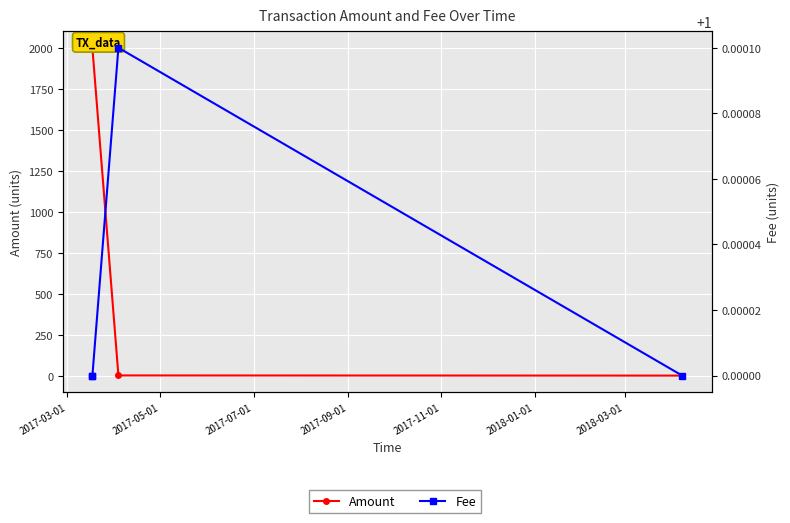

How many data points in Amount are above 1999?

1